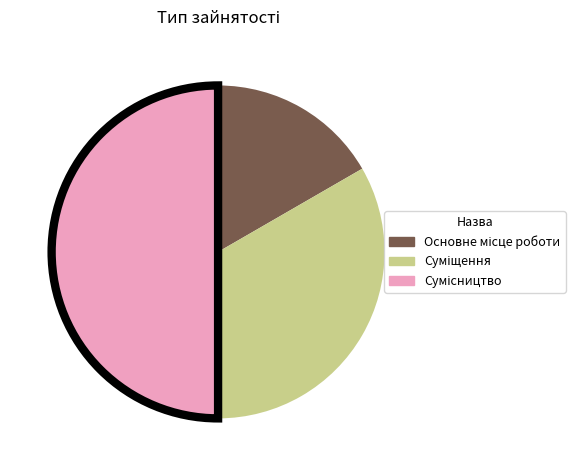

To the nearest percent, what is the difference between the largest and smallest slice percentages?

33%